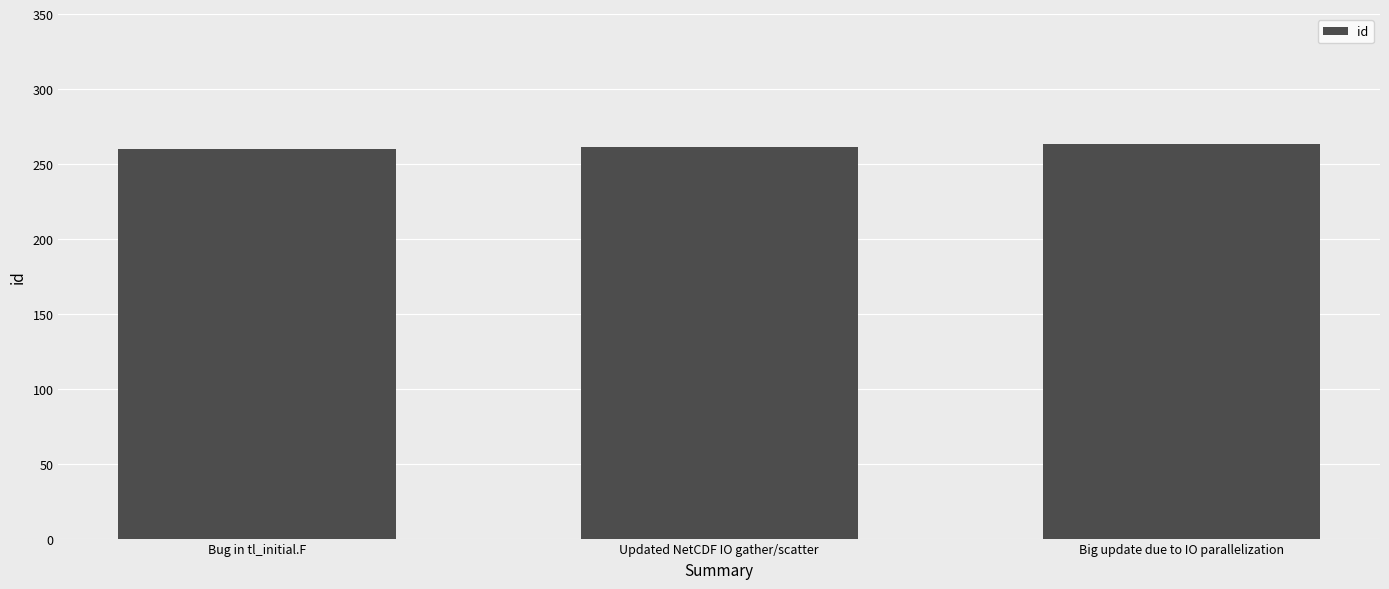

What value does the data have at Bug in tl_initial.F?

260